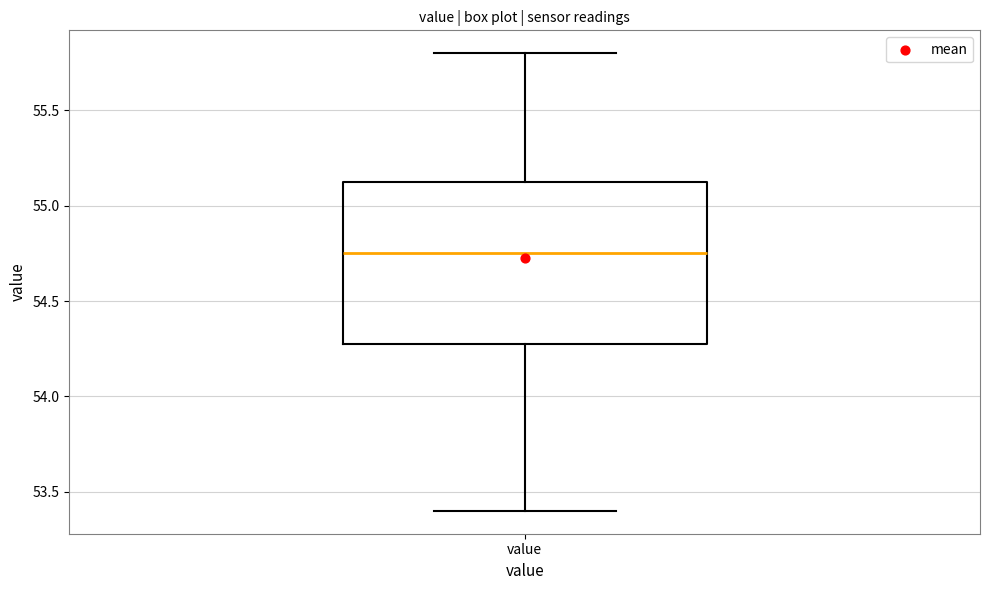

Transcribe this box plot: give where the median line is, the range the box spans, and where the two whiskers end, as read against the y-axis. The values are not printed on the chart, so give them approximately, as read against the axis.

median 54.75, box 54.30 to 55.15, whiskers 53.40 to 55.80